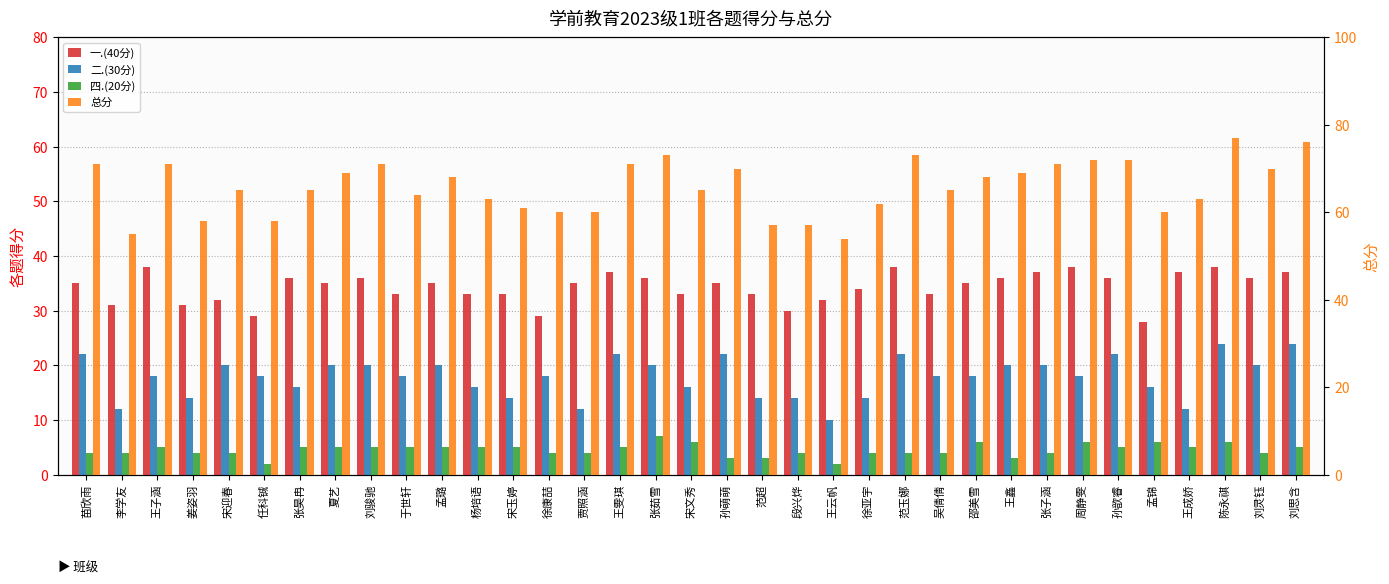

Rank the categories by 总分 value from highest to lowest.

陈永祺, 刘思含, 张茹雪, 范玉娜, 周静雯, 孙歆睿, 苗欣雨, 王子涵, 刘骏驰, 王雯琪, 张子涵, 孙萌萌, 刘灵钰, 夏艺, 王鑫, 孟璐, 邵美雪, 宋迎春, 张昊冉, 宋文秀, 吴倩倩, 于世轩, 杨培语, 王成娇, 徐亚宇, 宋玉婷, 徐康喆, 贾照涵, 孟锦, 姜姿羽, 任科铖, 范超, 段兴烨, 李学友, 王云帆